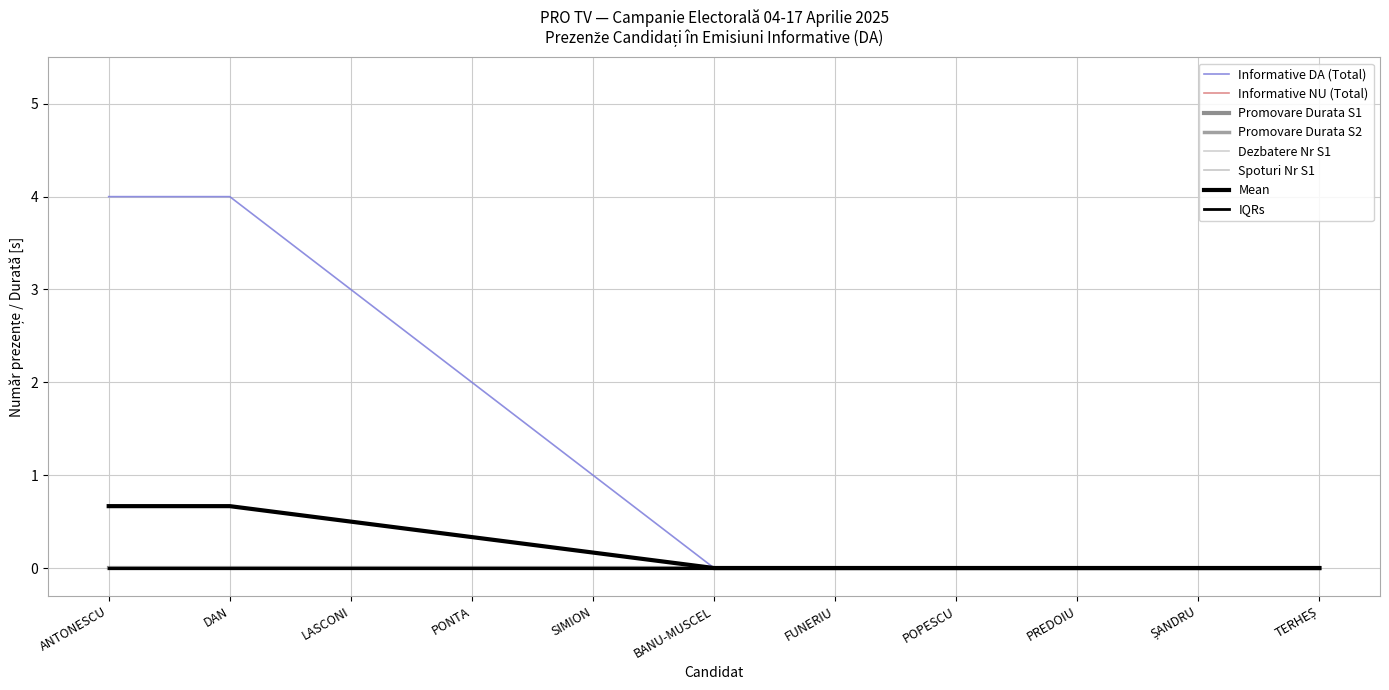

At which category is the sum across all series the highest?

ANTONESCU GEORGE-CRIN-LAURENȚIU